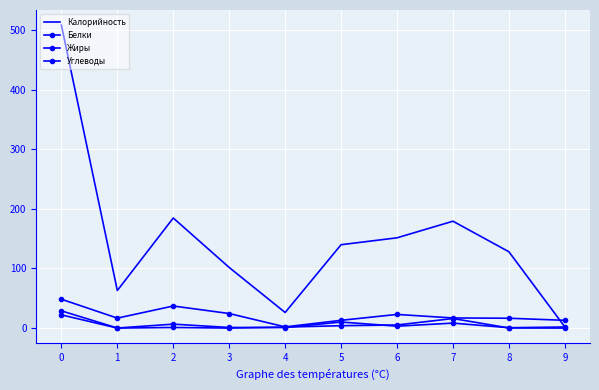

Reading left to right, what are all the values shown in this chart?

Калорийность: 0=508.0	1=63.0	2=184.6	3=101.6	4=26.1	5=139.8	6=151.4	7=179.2	8=128.0	9=2.0
Белки: 0=28.9	1=0.1	2=6.6	3=1.0	4=0.9	5=10.1	6=3.2	7=8.3	8=0.6	9=1.8
Жиры: 0=22.2	1=0.0	2=1.0	3=0.0	4=1.6	5=4.0	6=5.2	7=16.0	8=0.2	9=0.0
Углеводы: 0=48.4	1=16.7	2=37.0	3=24.4	4=2.0	5=13.0	6=22.9	7=17.0	8=16.5	9=13.0